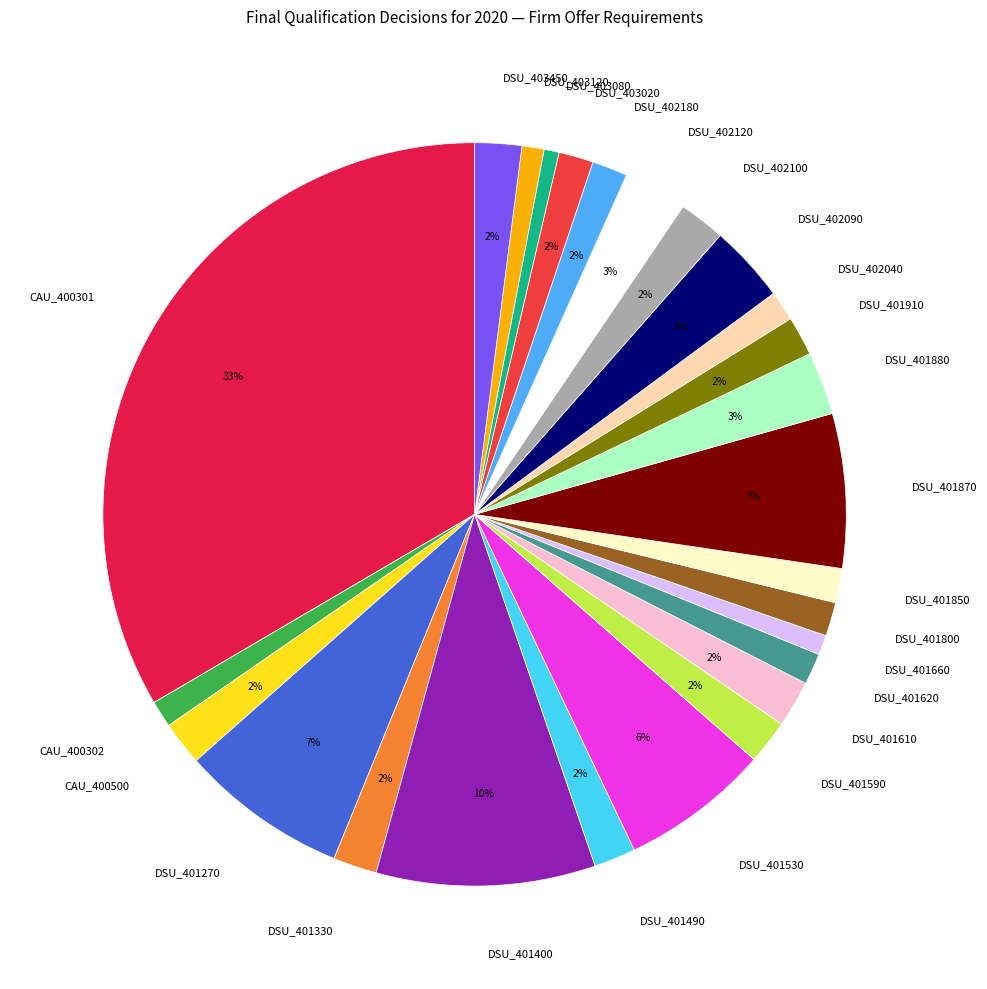

How many slices are in this pie chart?

26